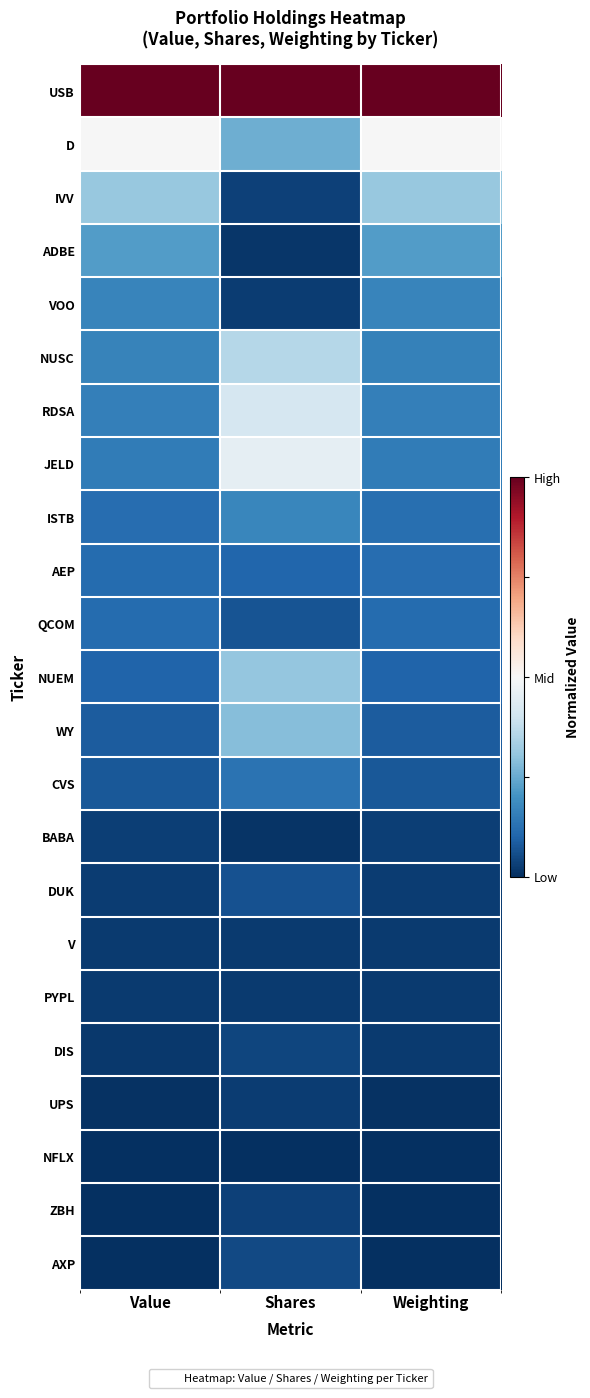

Which series has the largest total across all categories?

USB